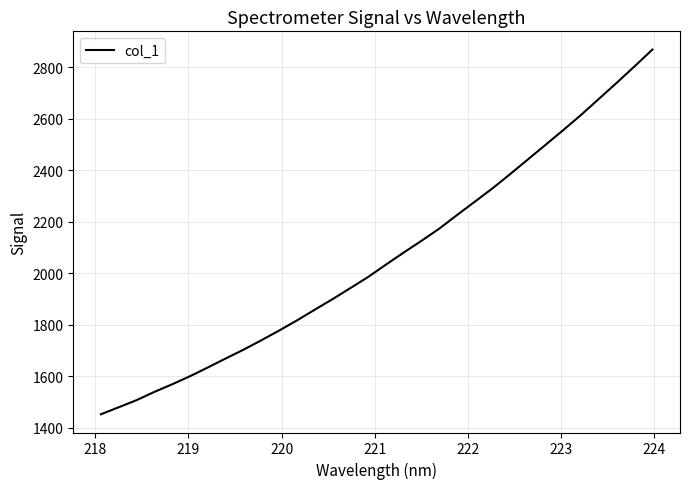

What is the difference between the maximum and minimum values?

1415.2